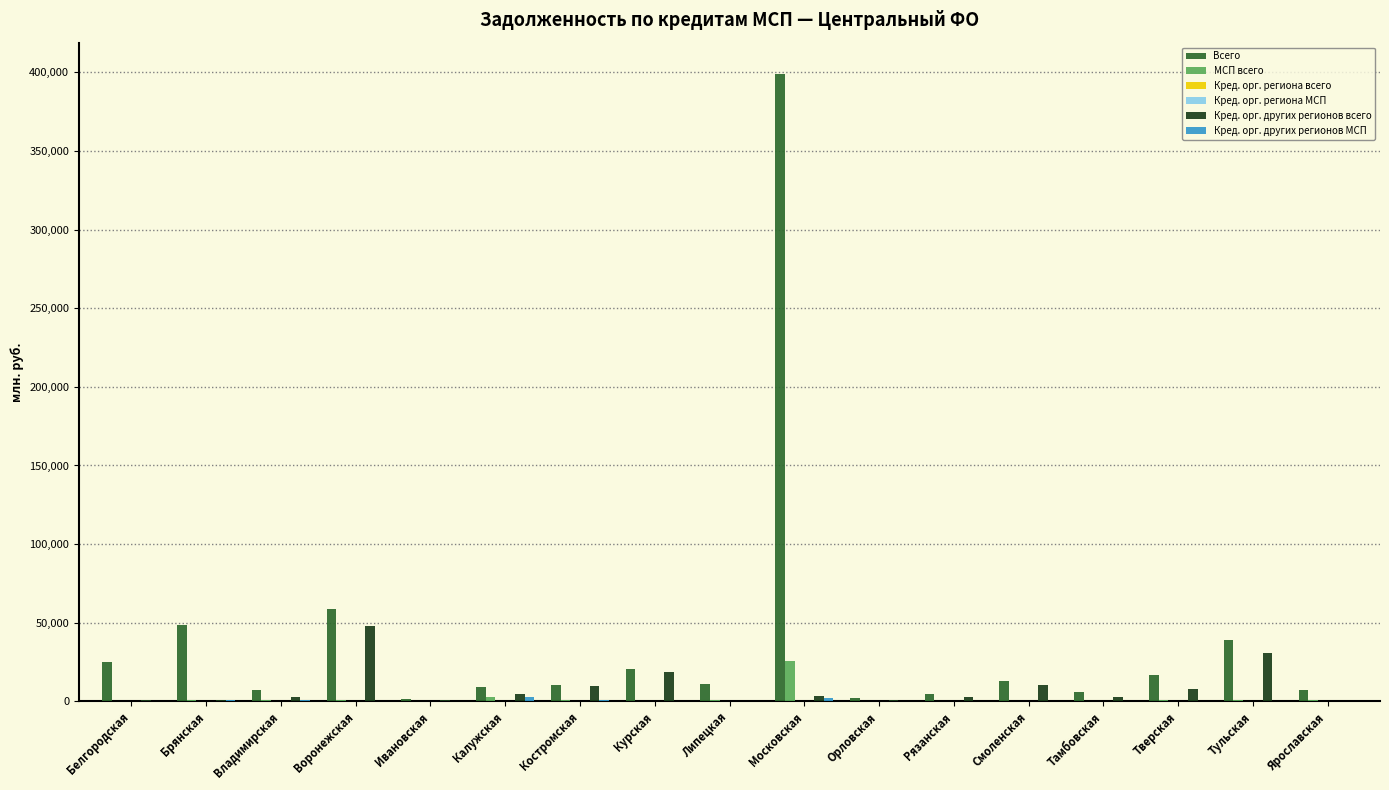

At which category does the chart reach its peak across all series?

Московская